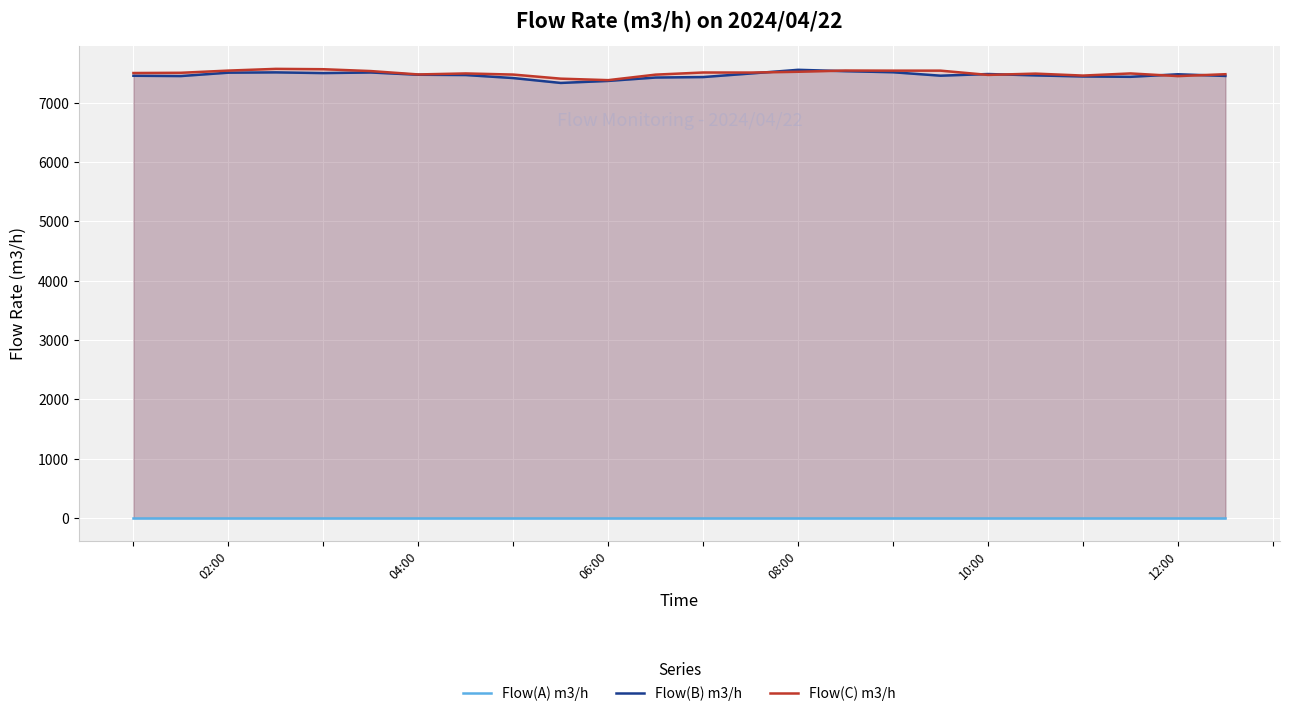

What is the lowest value of the Flow(C) m3/h series?

7379